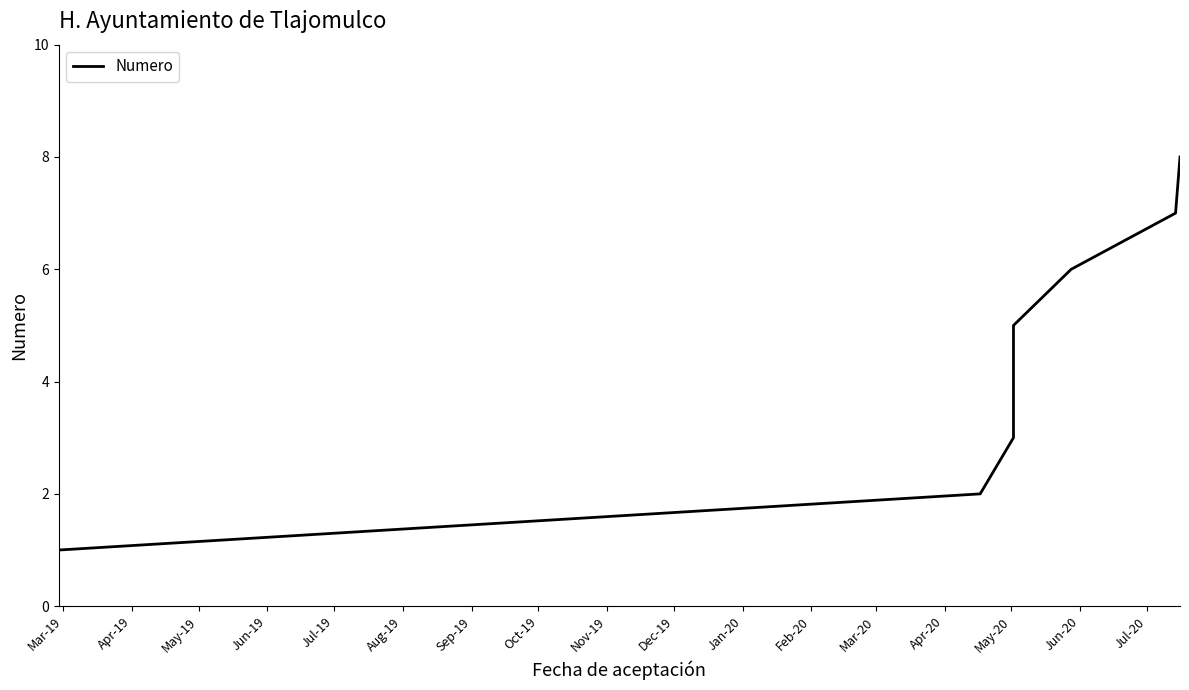

Between Sep-19 and Aug-19, which is larger?

Sep-19